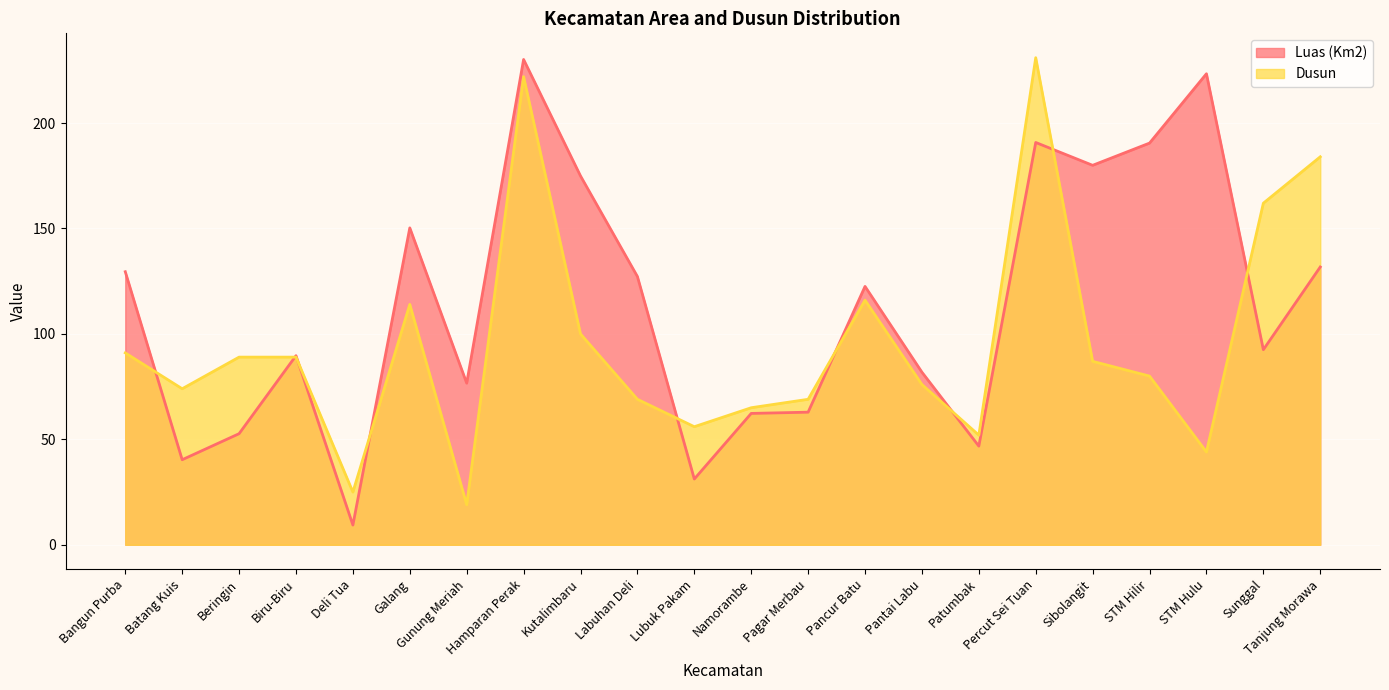

What is the value of the Luas (Km2) point at the 18th from the left?

180.0